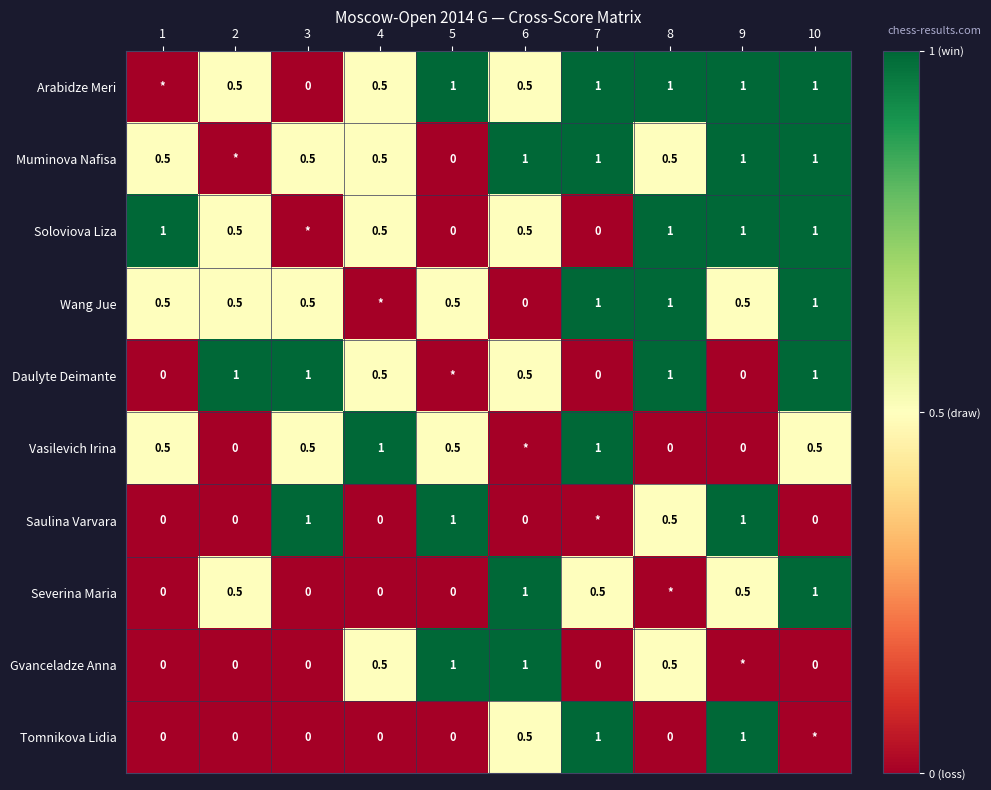

True or false: Tomnikova Lidia has a value of 0.7 at 9.

False